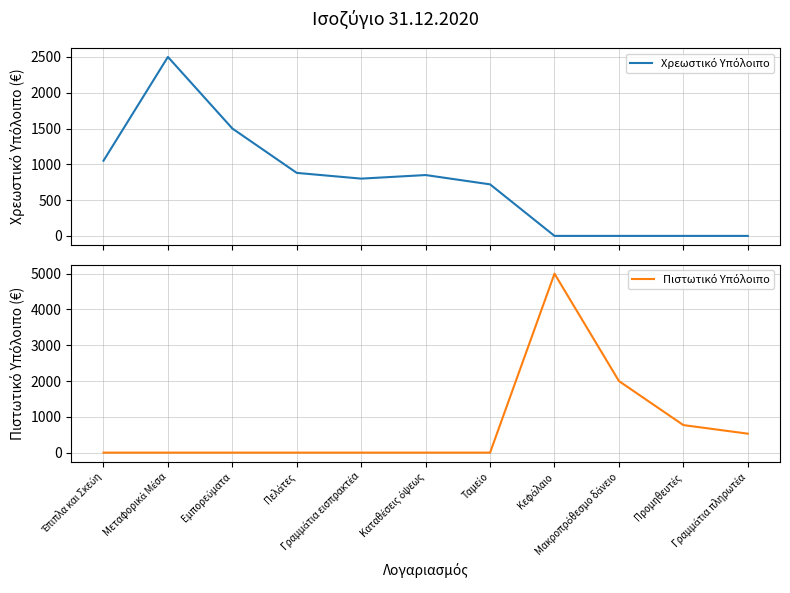

What is the value of the Χρεωστικό Υπόλοιπο point at the 5th from the left?

800